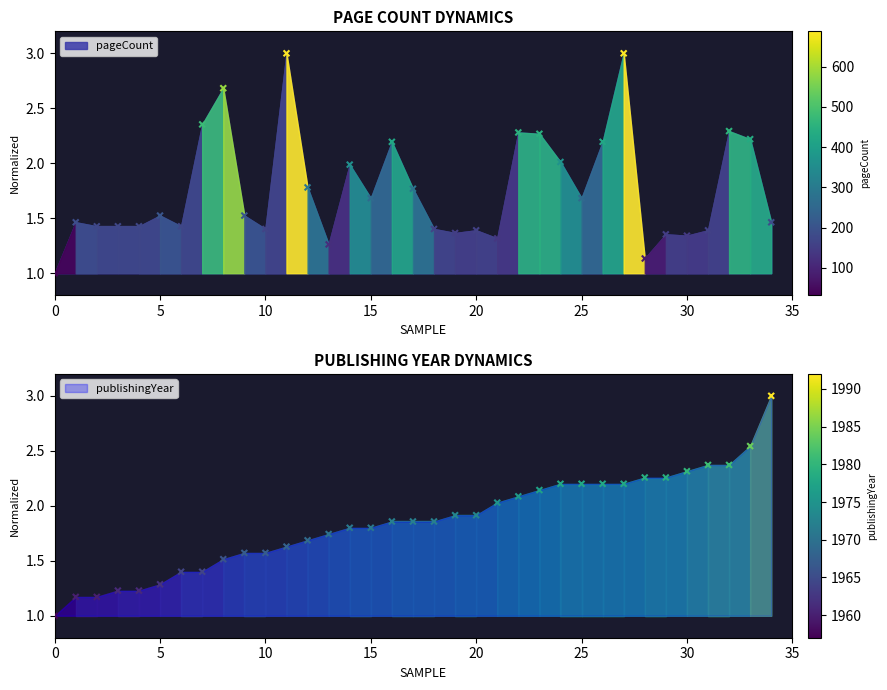

Which series reaches the maximum Y coordinate?

pageCount